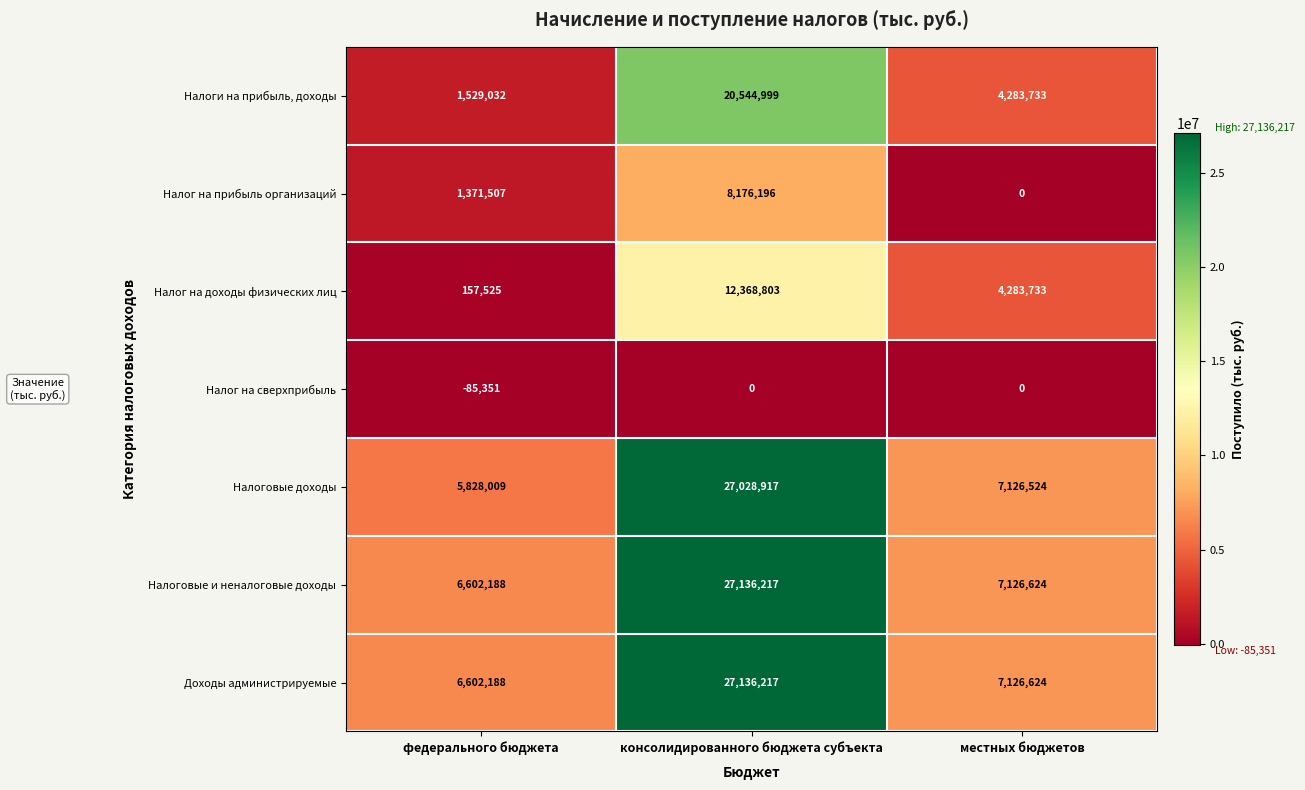

Between федерального бюджета and местных бюджетов, which series saw the biggest shift?

Налог на доходы физических лиц